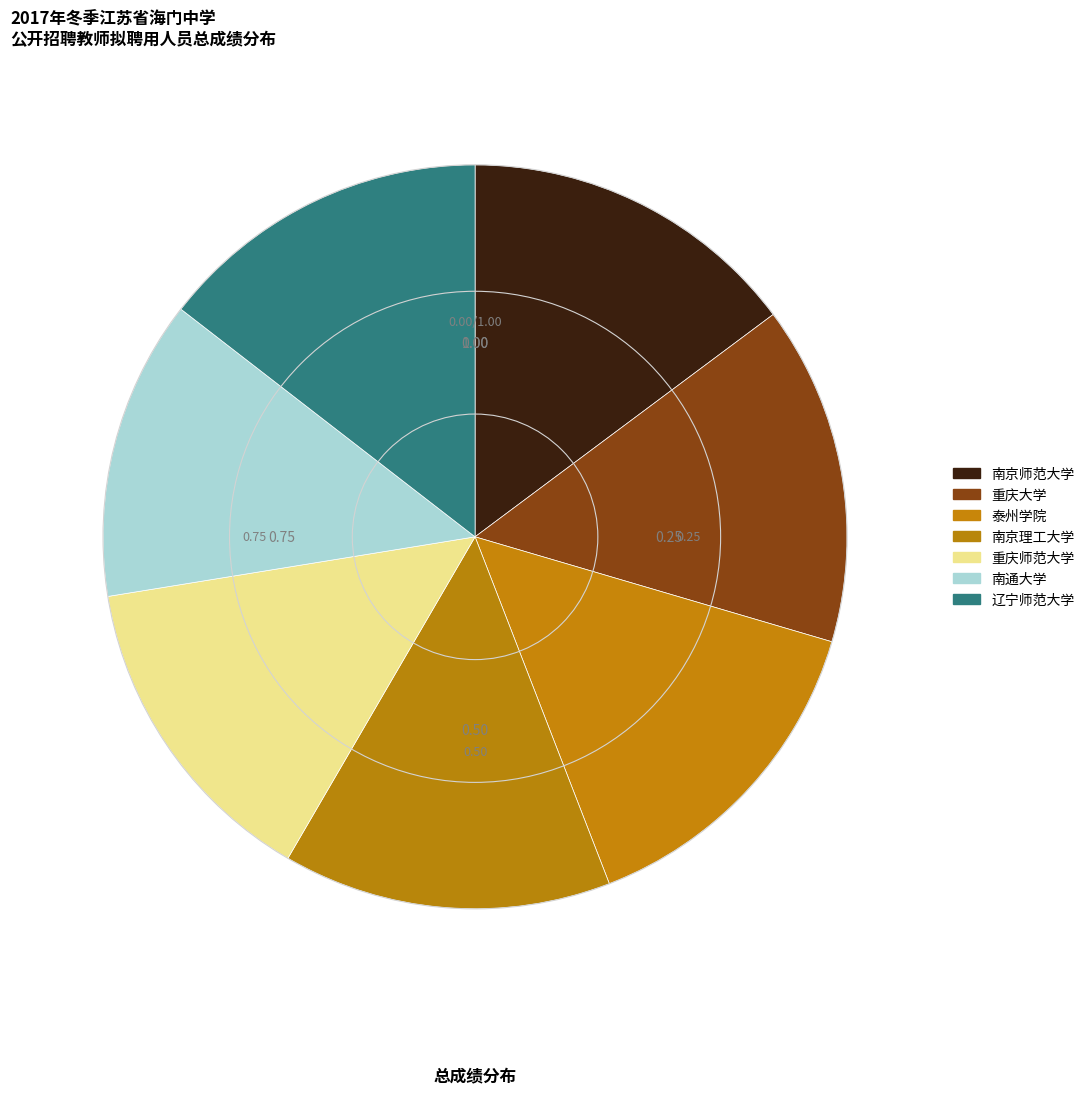

Is it true that 南京师范大学 is 15% of the pie?

True